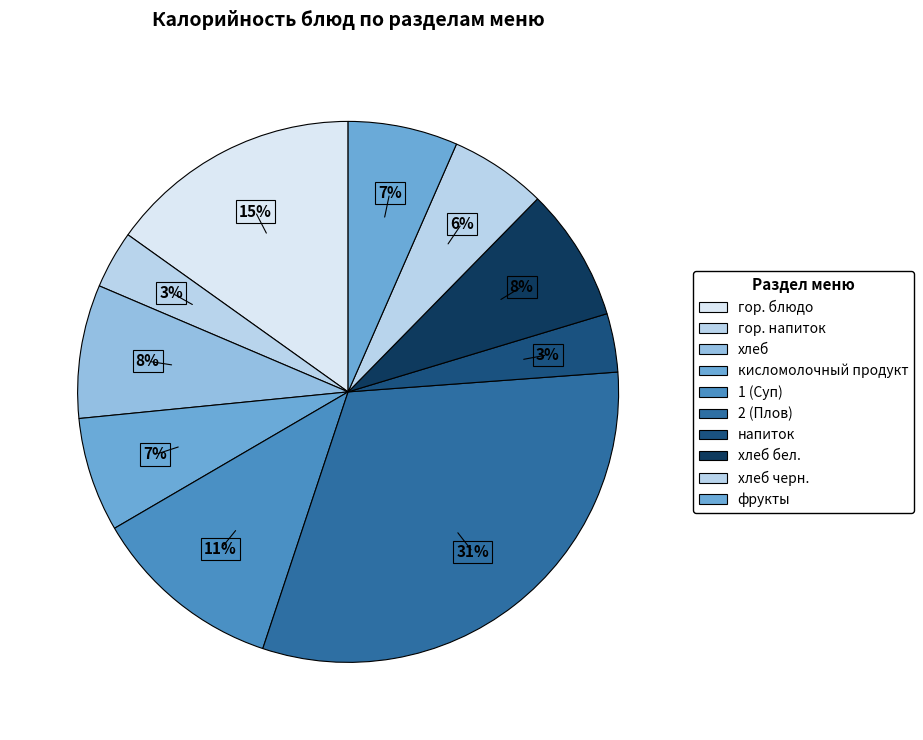

How many slices are in this pie chart?

10